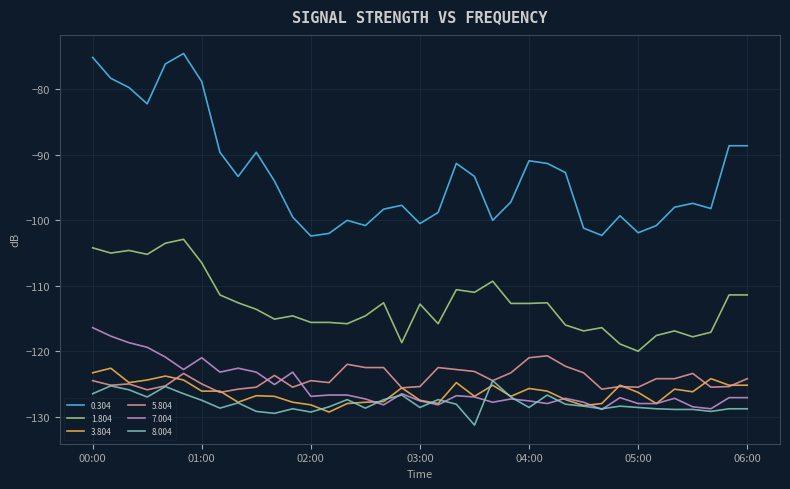

Is this an area chart (filled region under the line)?

No